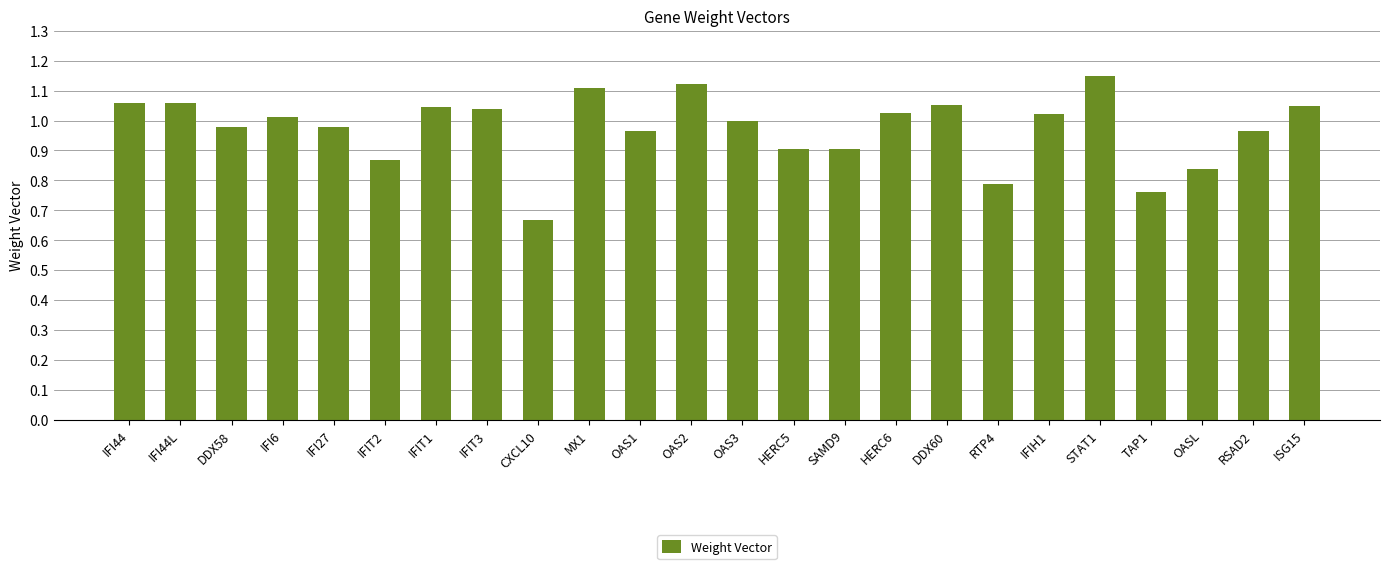

What is the difference between the maximum and minimum values?

0.5